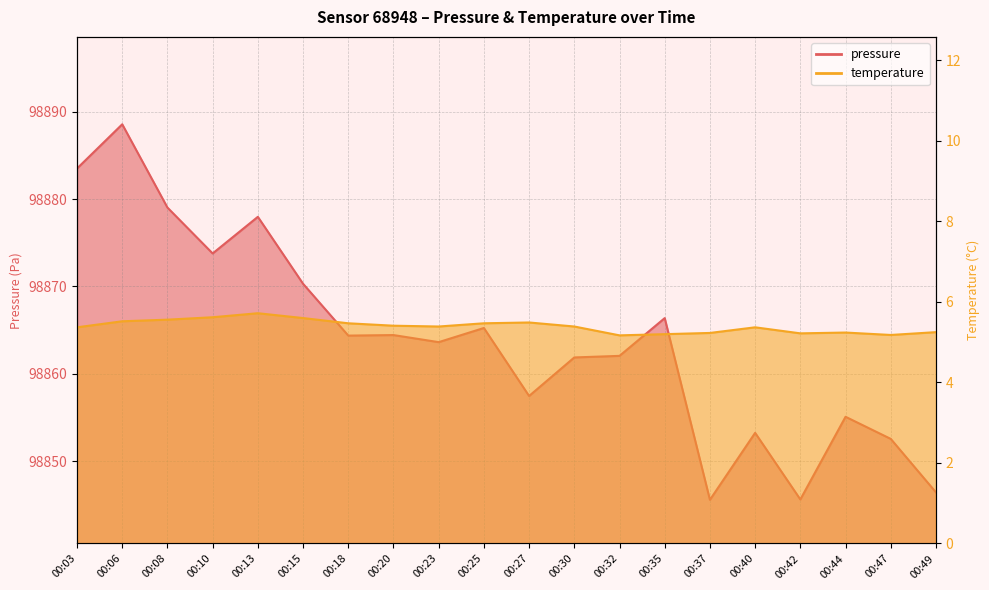

Between 00:08 and 00:23, which series saw the biggest shift?

pressure